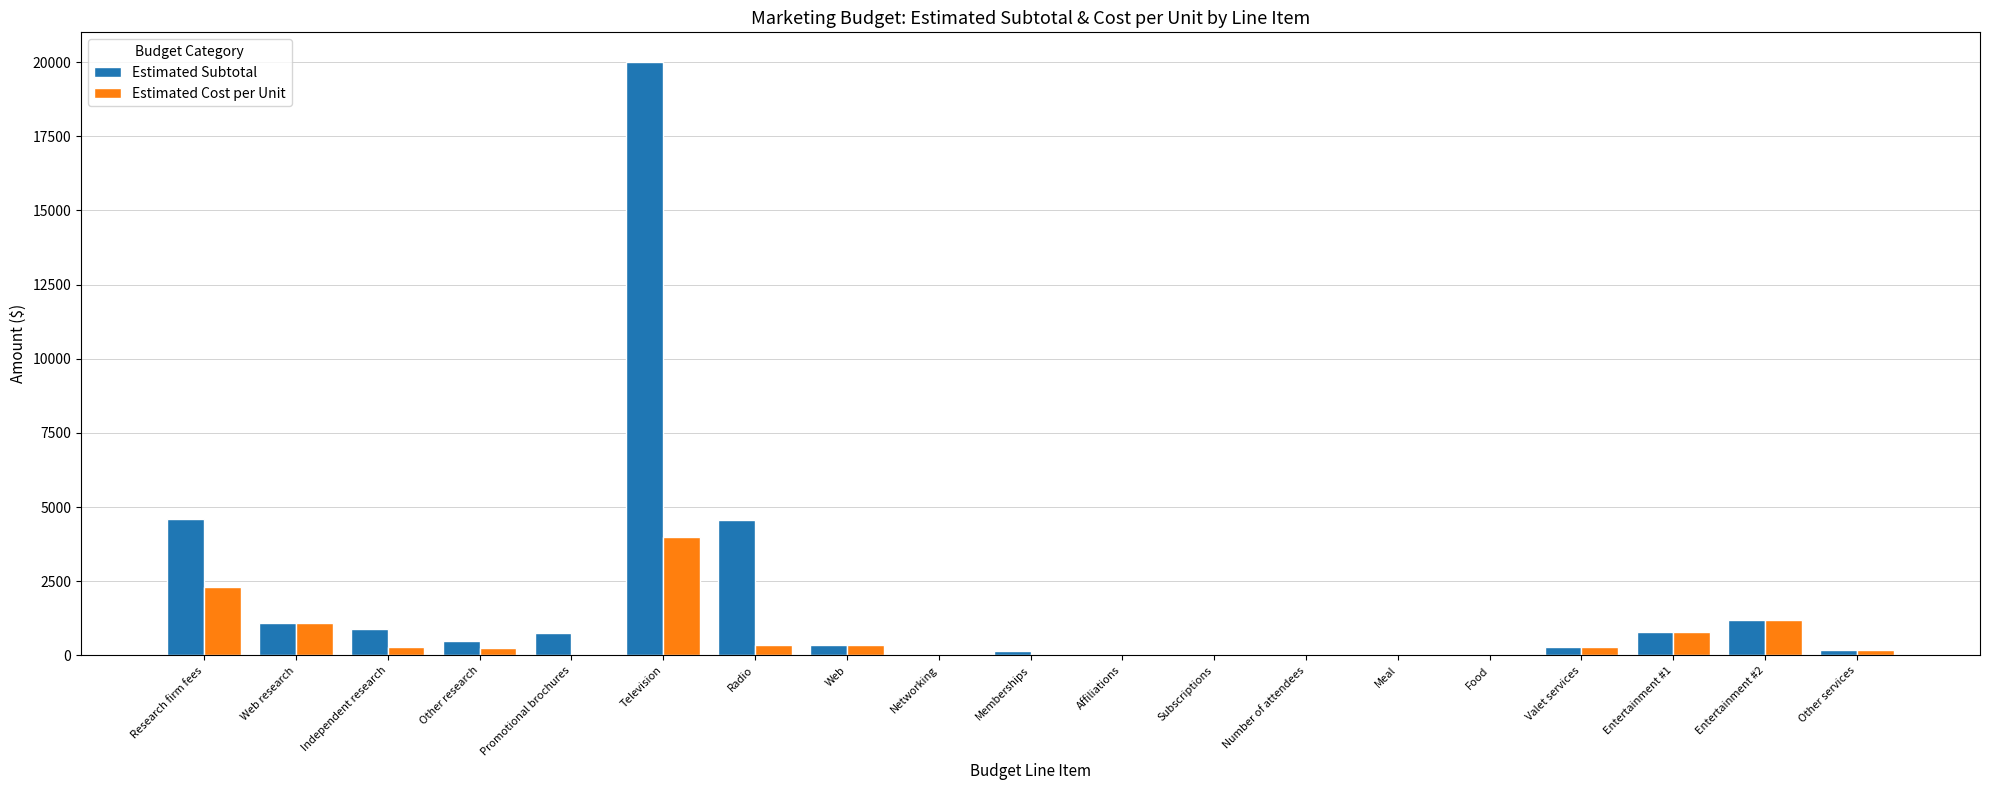

What is the maximum value for Estimated Cost per Unit?

4000.0